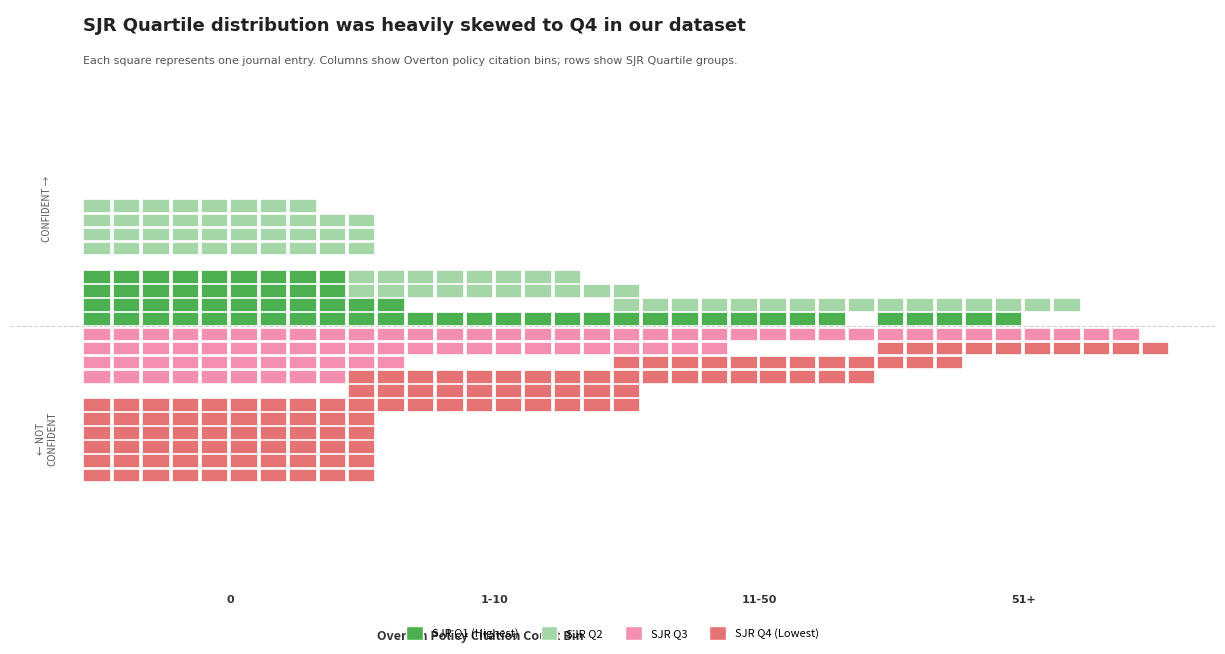

At Overton_0, list the series in order from smallest to largest.

Q2, Q1, Q3, Q4